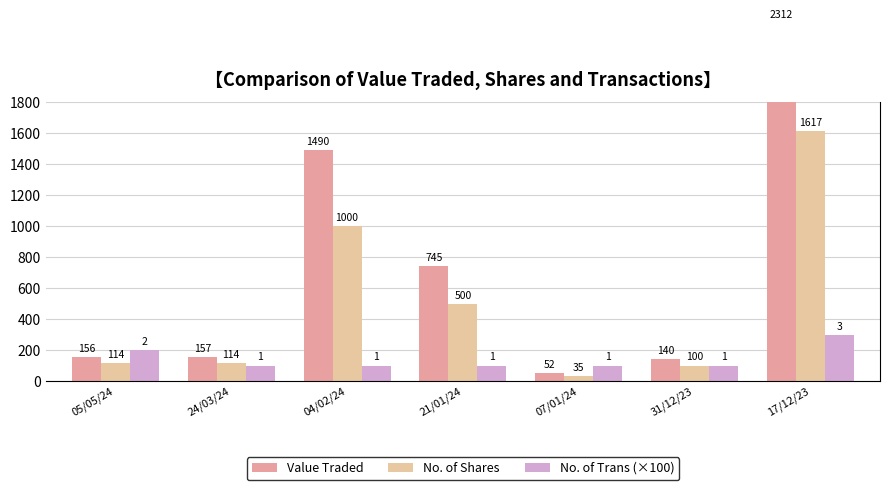

Rank the series by their maximum value, from highest to lowest.

Value Traded, No. of Shares, No. of Trans (×100)